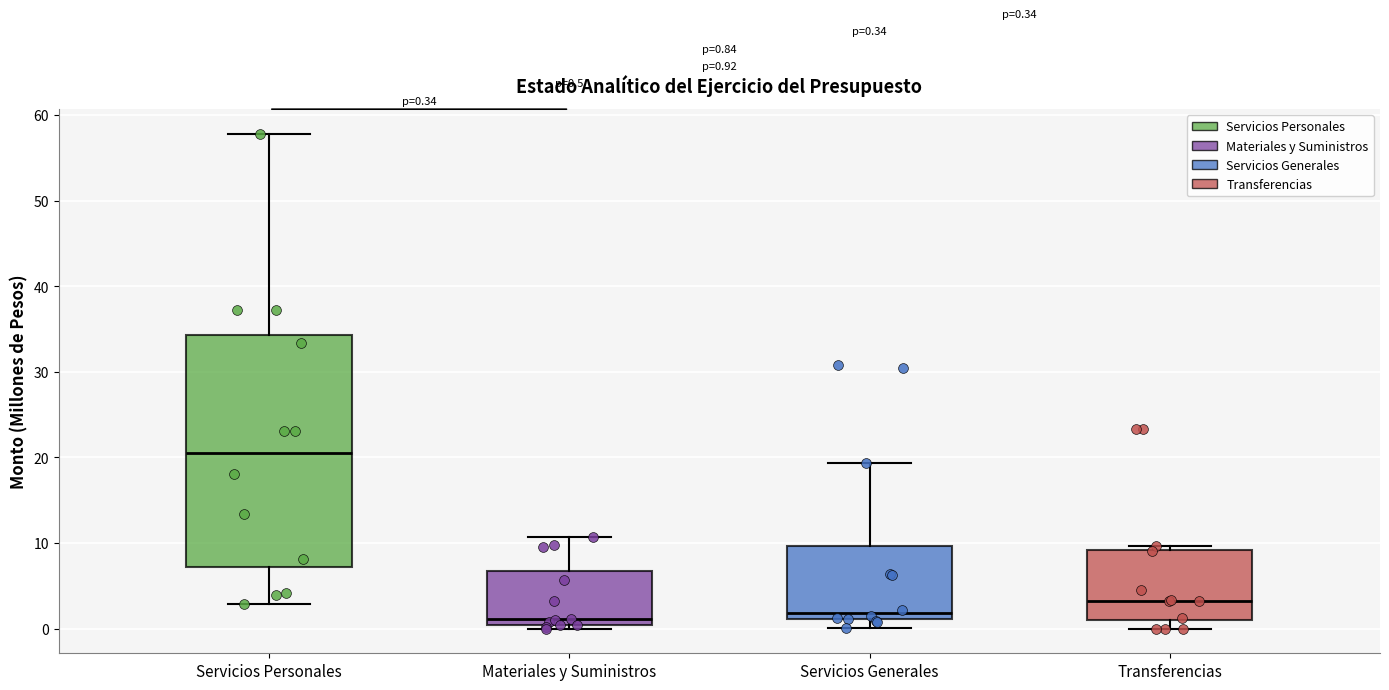

Comparing the boxes themselves (not the whiskers), which one is the tallest?

Servicios Personales